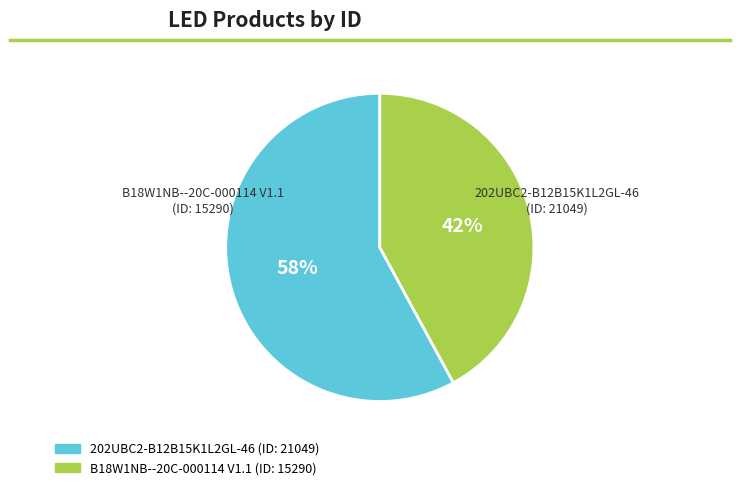

Approximately how many times larger is the value at B18W1NB--20C-000114 V1.1 compared to 202UBC2-B12B15K1L2GL-46?

0.7